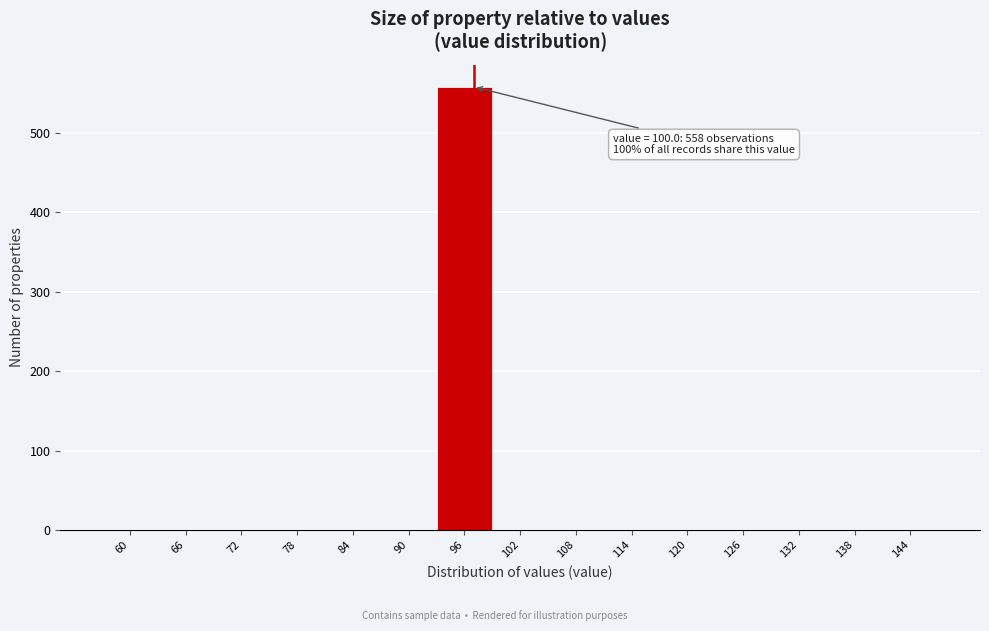

Reading right to left, transcribe all the data shown in this chart.

144=0	138=0	132=0	126=0	120=0	114=0	108=0	102=0	96=558	90=0	84=0	78=0	72=0	66=0	60=0